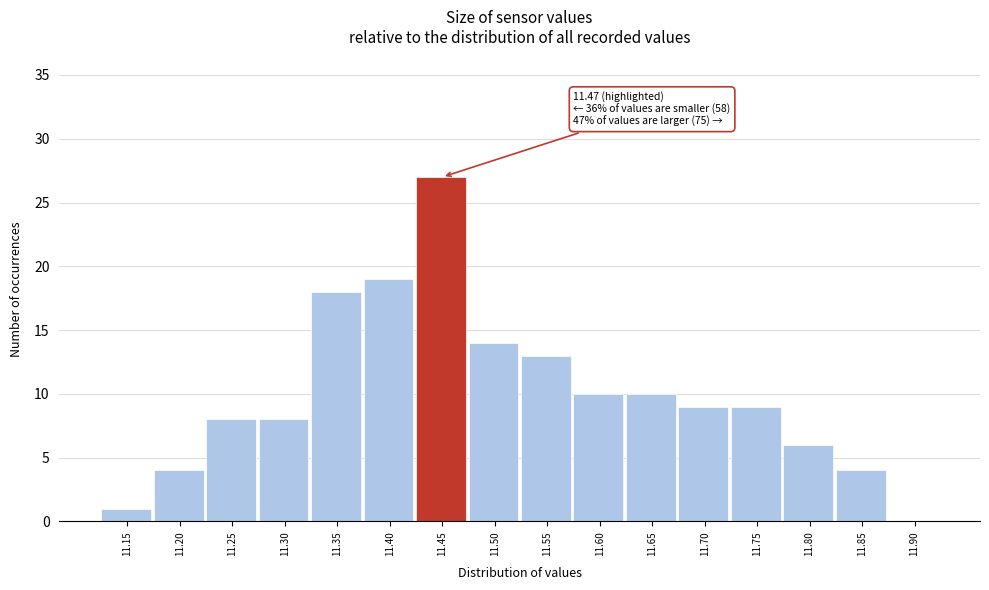

Reading left to right, list all the values displayed in this chart.

11.15=1	11.20=4	11.25=8	11.30=8	11.35=18	11.40=19	11.45=27	11.50=14	11.55=13	11.60=10	11.65=10	11.70=9	11.75=9	11.80=6	11.85=4	11.90=0